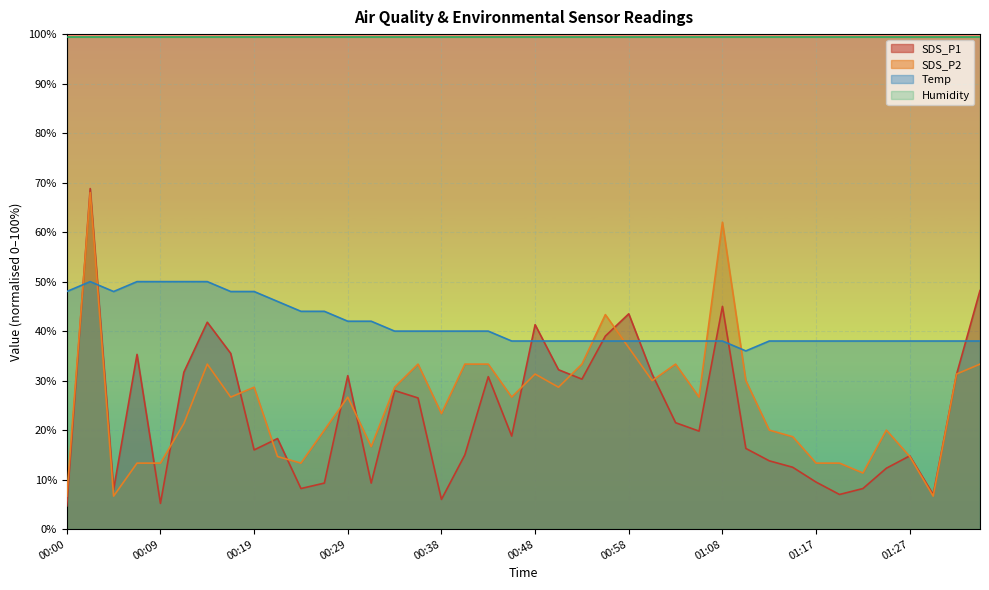

True or false: SDS_P1 has a value of 41.3 at 00:48.

True